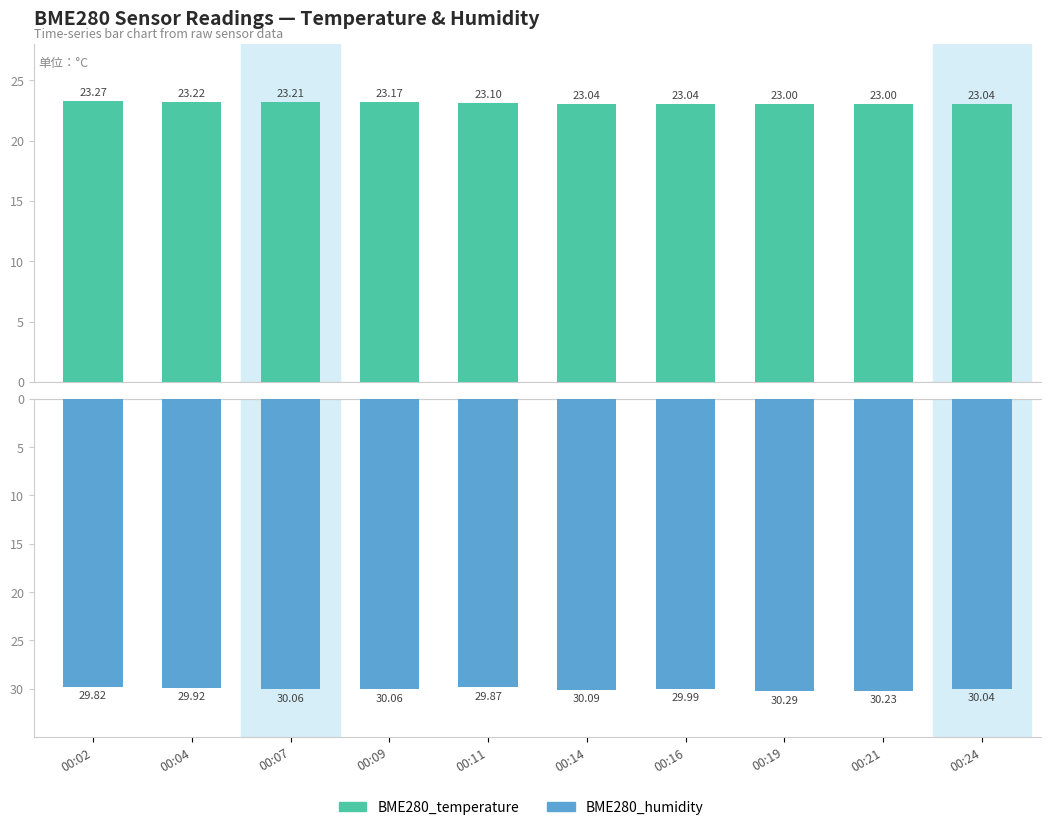

The BME280_temperature series shows 23.0 at 00:16. True or false?

True